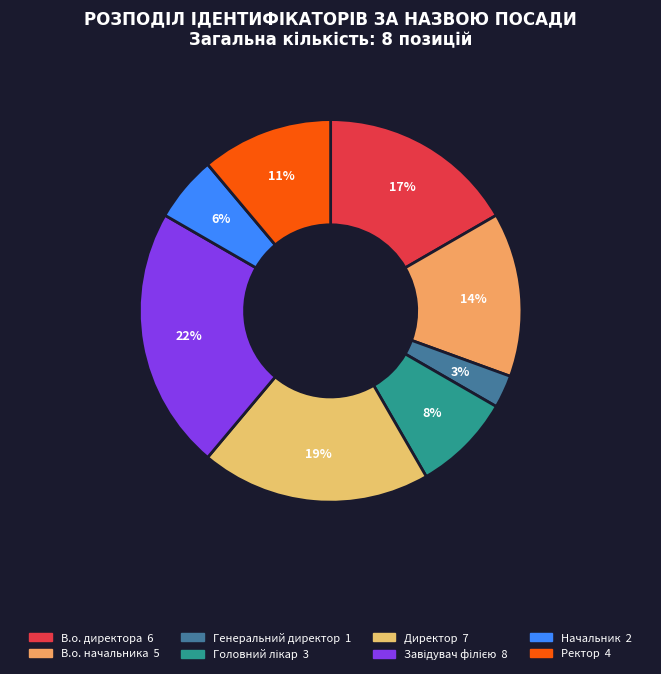

What is the change in value from Директор to Ректор?

-3